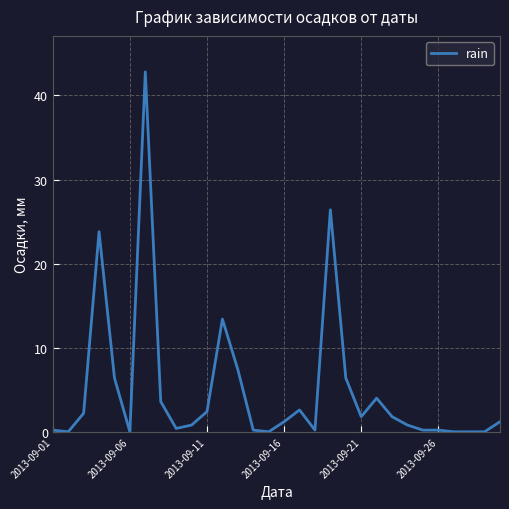

What is the difference between the maximum and minimum values?

42.8